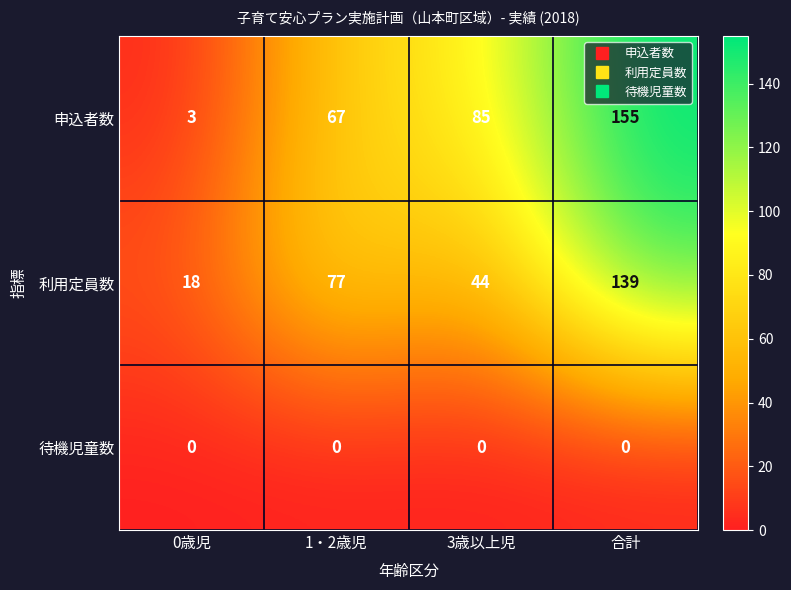

What is the sum of the 利用定員数 values at 合計 and 3歳以上児?

183